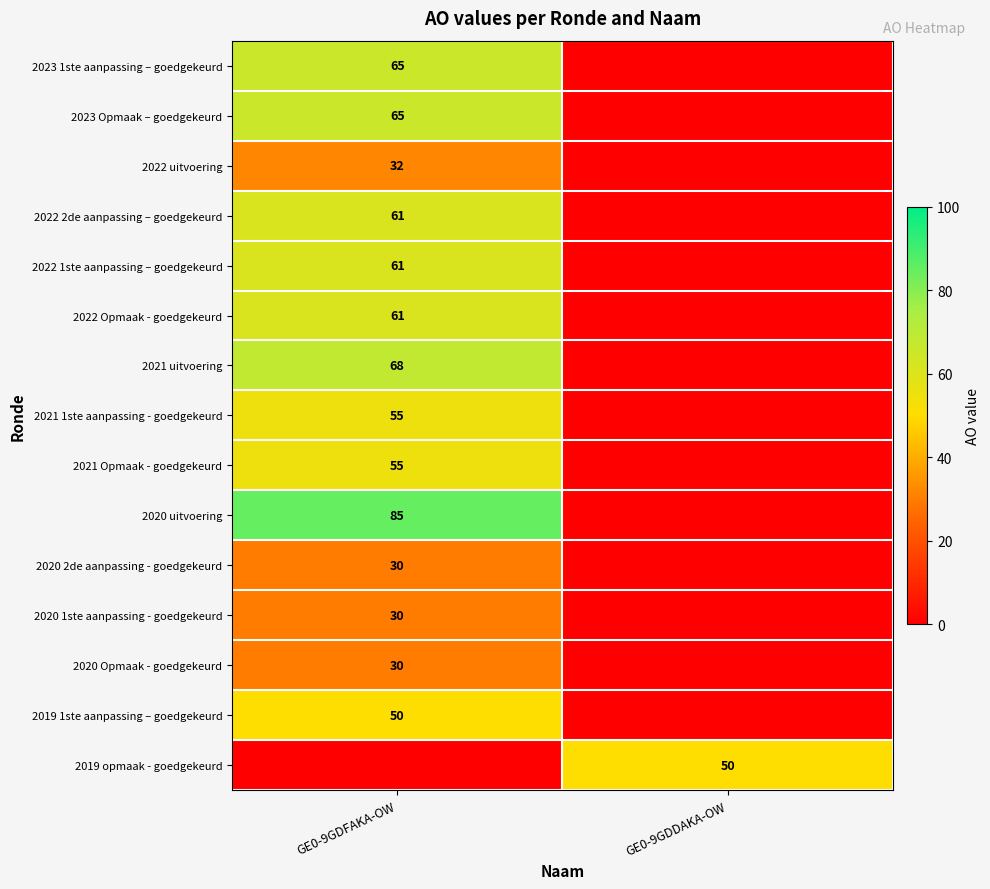

The value of 2020 2de aanpassing - goedgekeurd at GE0-9GDFAKA-OW is 20. True or false?

False